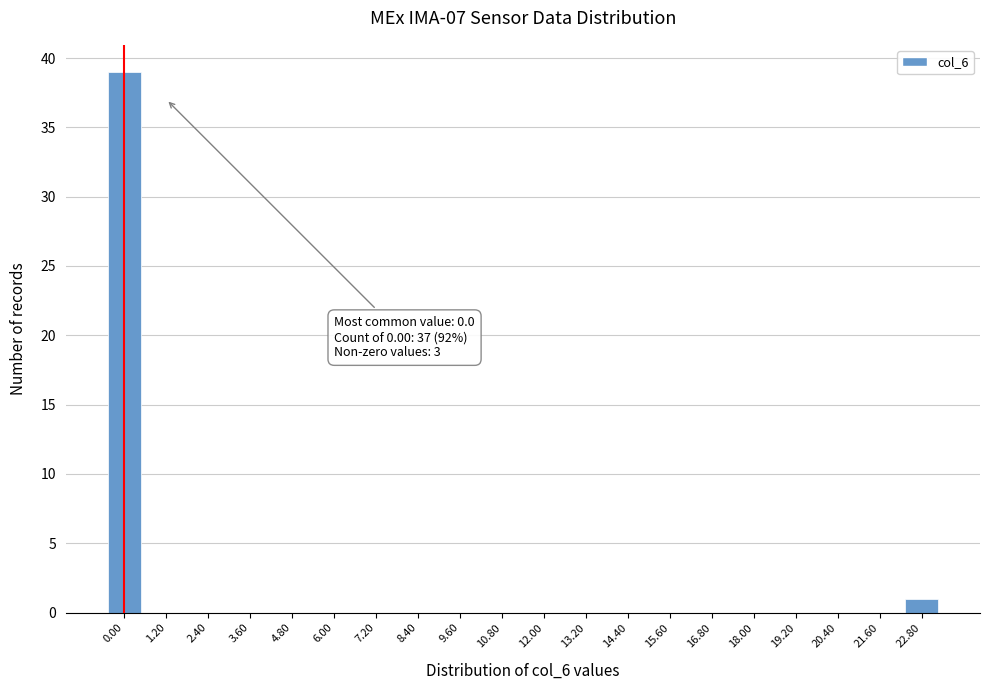

Reading left to right, transcribe all the data shown in this chart.

0.00=39	1.20=0	2.40=0	3.60=0	4.80=0	6.00=0	7.20=0	8.40=0	9.60=0	10.80=0	12.00=0	13.20=0	14.40=0	15.60=0	16.80=0	18.00=0	19.20=0	20.40=0	21.60=0	22.80=1